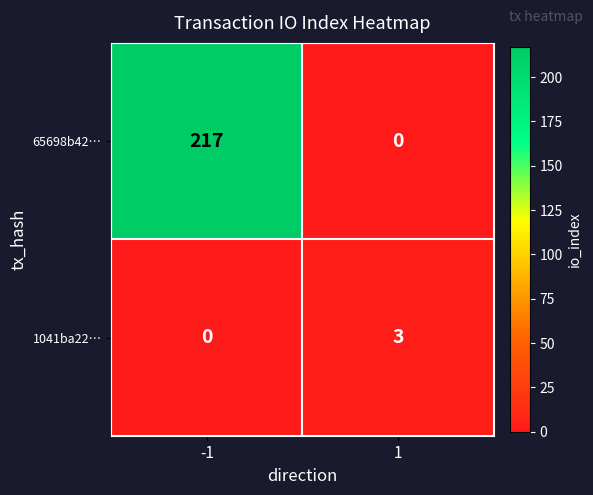

Rank the series at -1 from highest to lowest value.

65698b42…, 1041ba22…